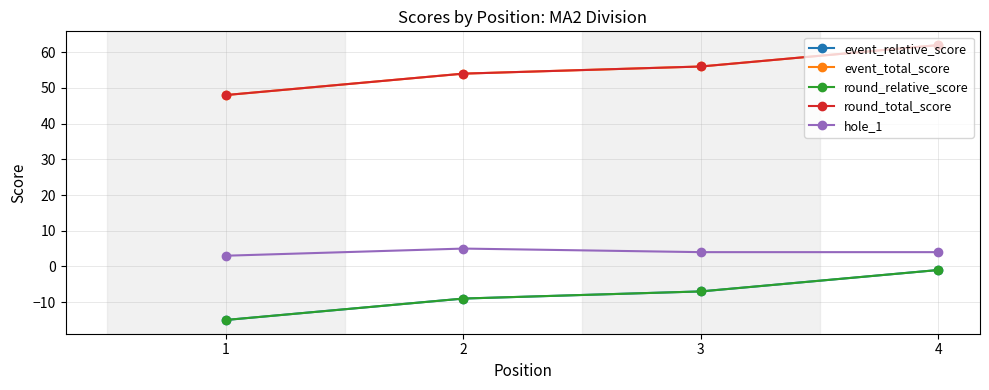

What is the value of the event_relative_score point at the 2nd from the left?

-9